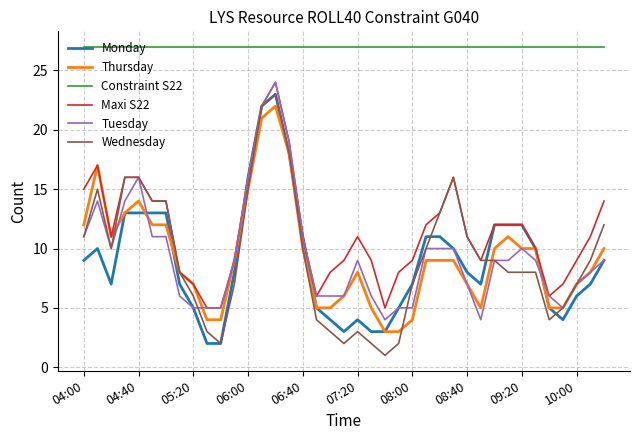

What is the greatest value displayed?

27